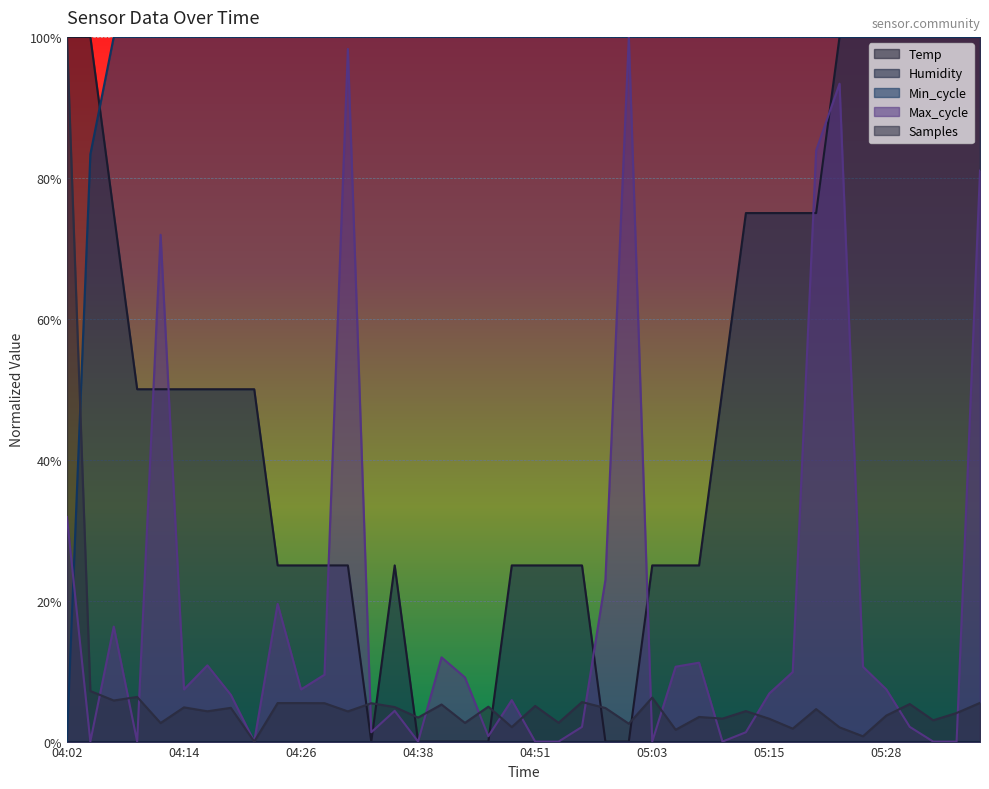

Does the chart display data point markers on the line(s)?

No